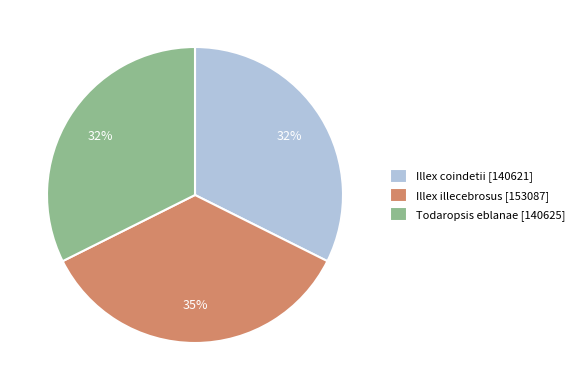

To the nearest percent, what is the difference between the largest and smallest slice percentages?

3%